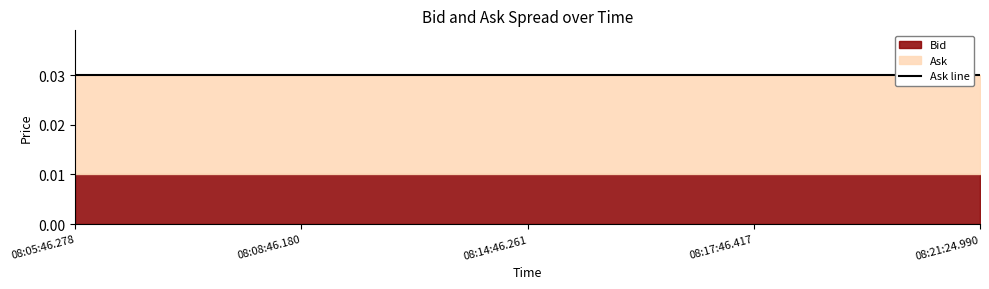

Which series has the widest spread of values?

Bid